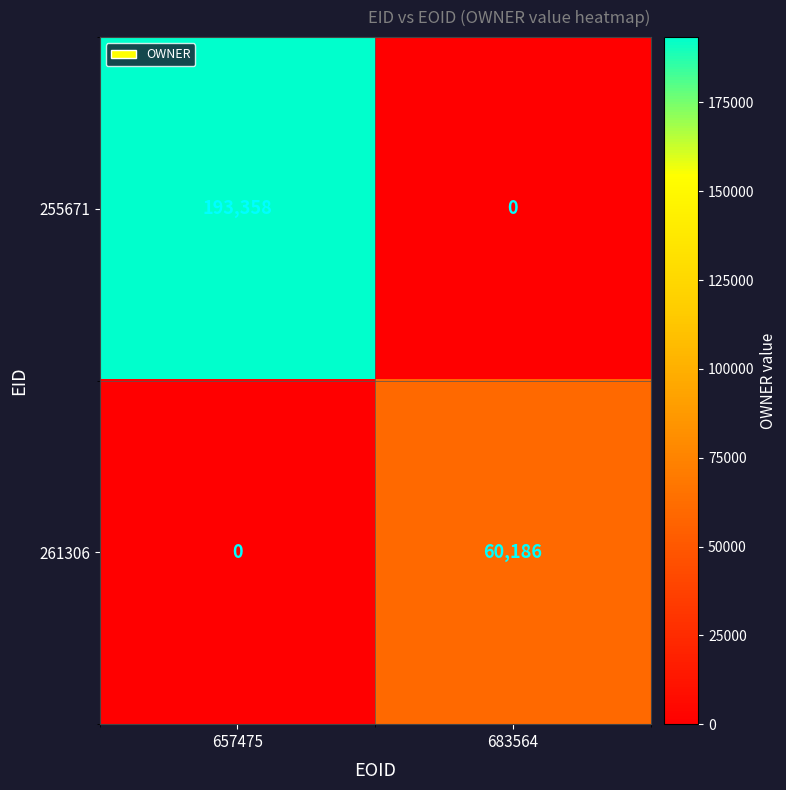

Which series has the widest spread of values?

255671